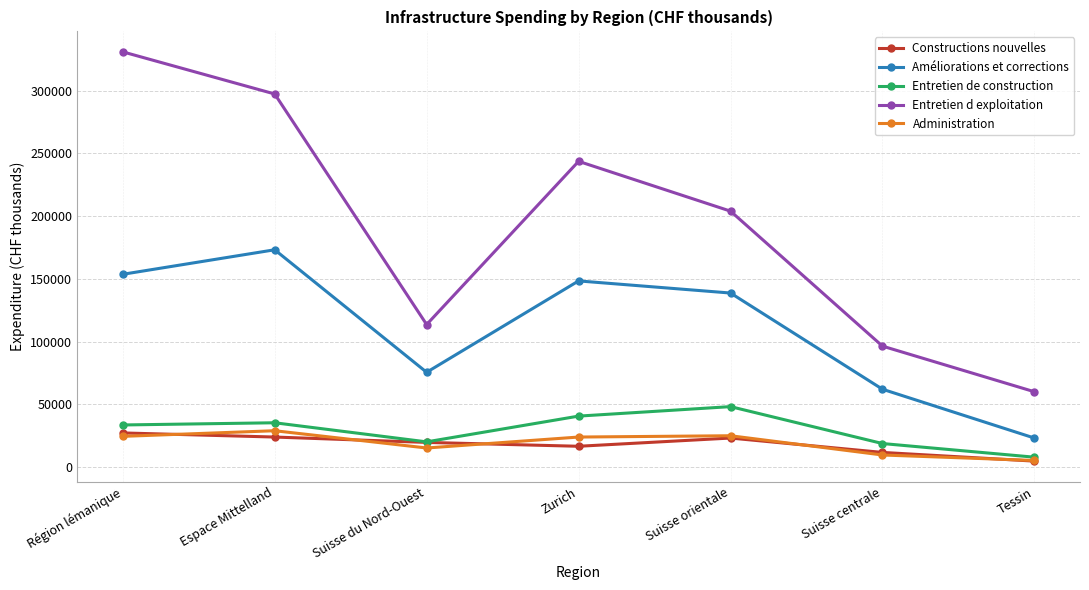

True or false: Entretien d exploitation and Entretien de construction cross at least once.

False